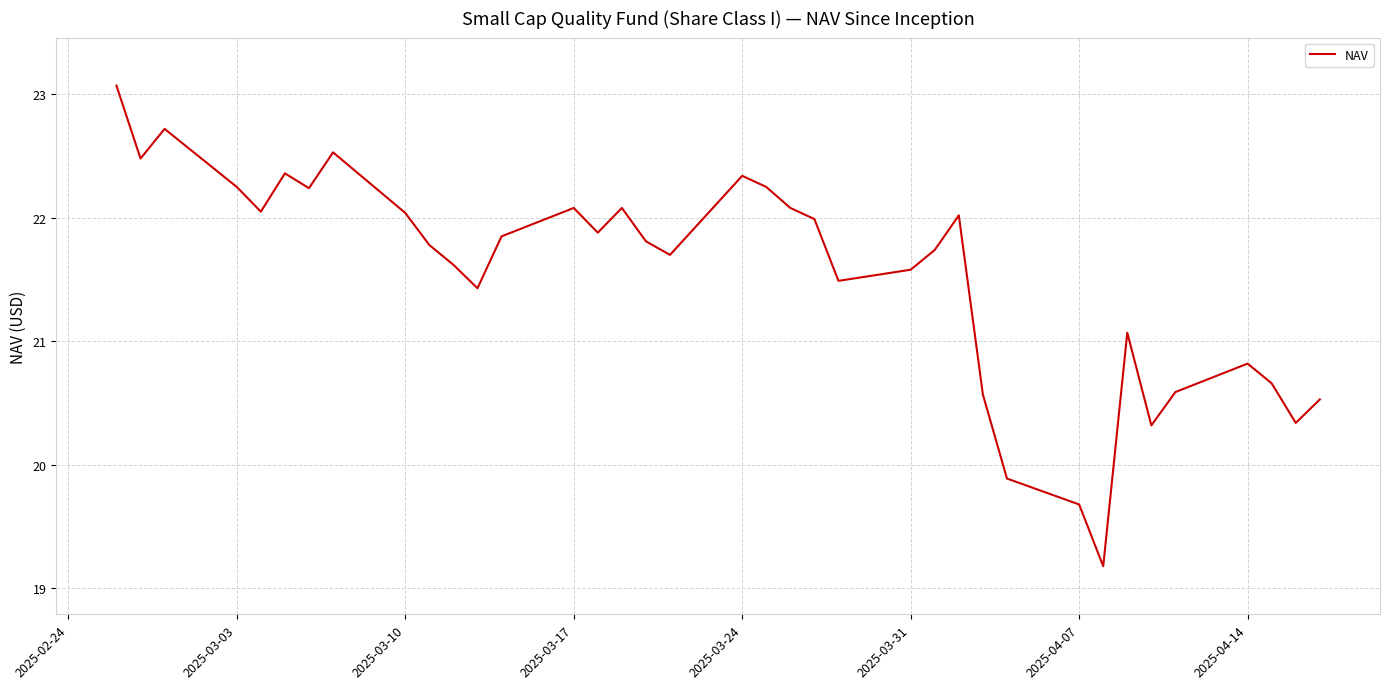

What is the maximum value shown in the chart?

23.1